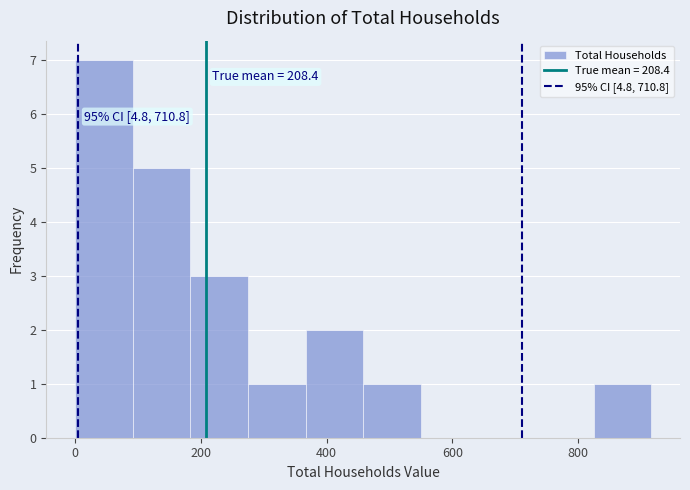

Over which range of the x-axis is the bar tallest?

0 to 100